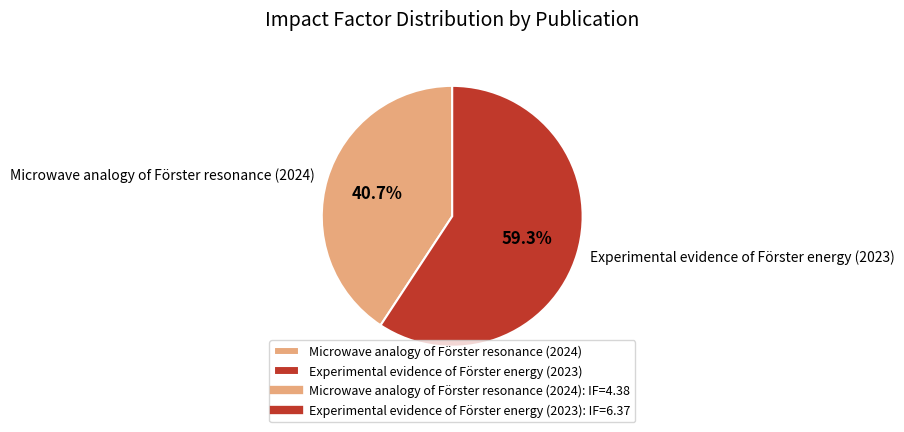

Count the number of slices in the pie.

2